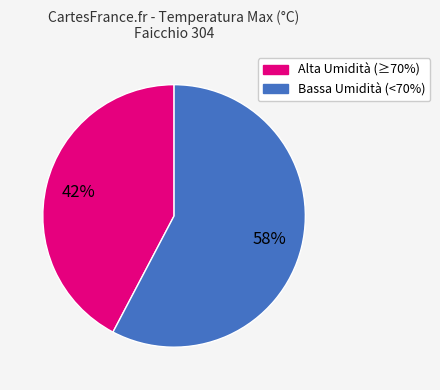

How many slices are in this pie chart?

2